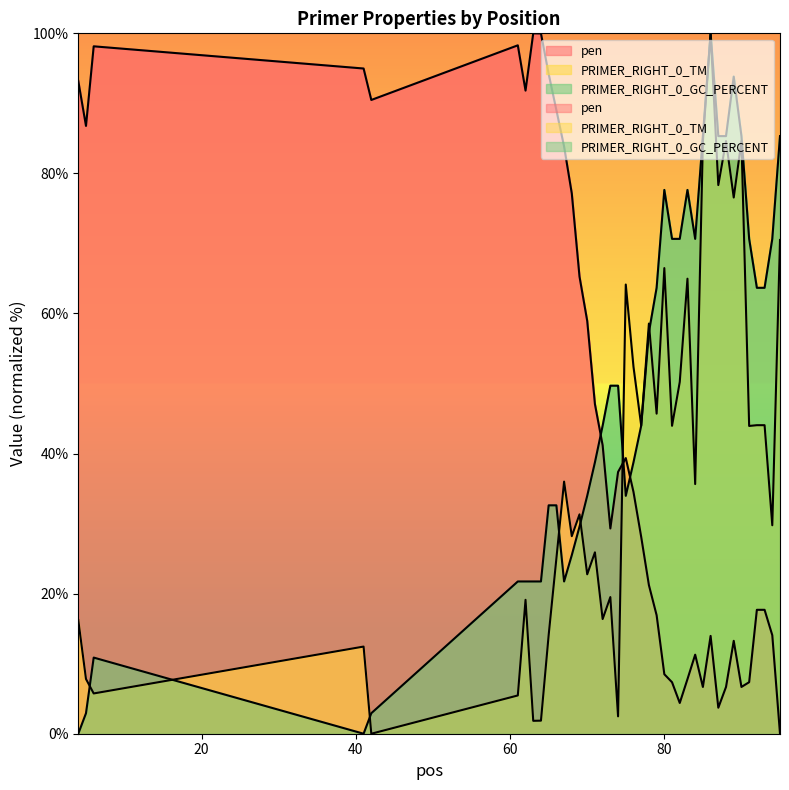

Which series has the largest total across all categories?

PRIMER_RIGHT_0_GC_PERCENT